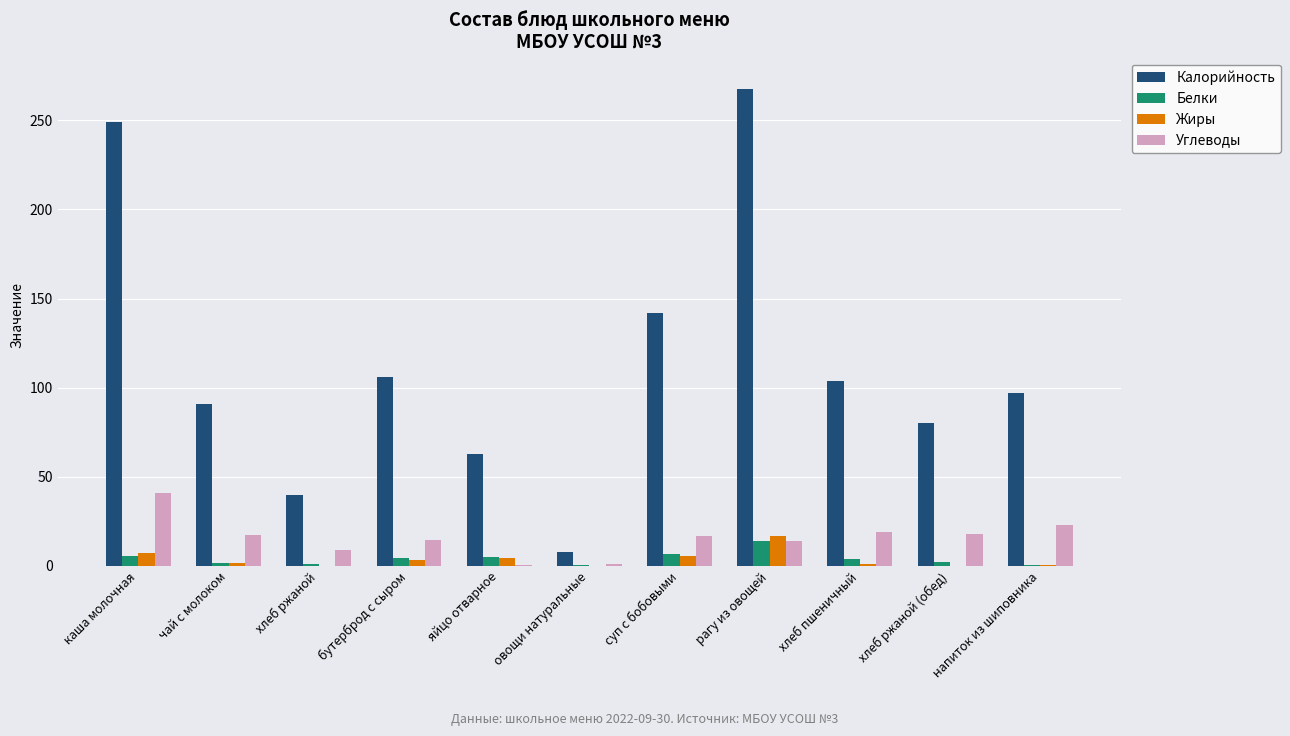

The Жиры series shows 16.7 at рагу из овощей. True or false?

True